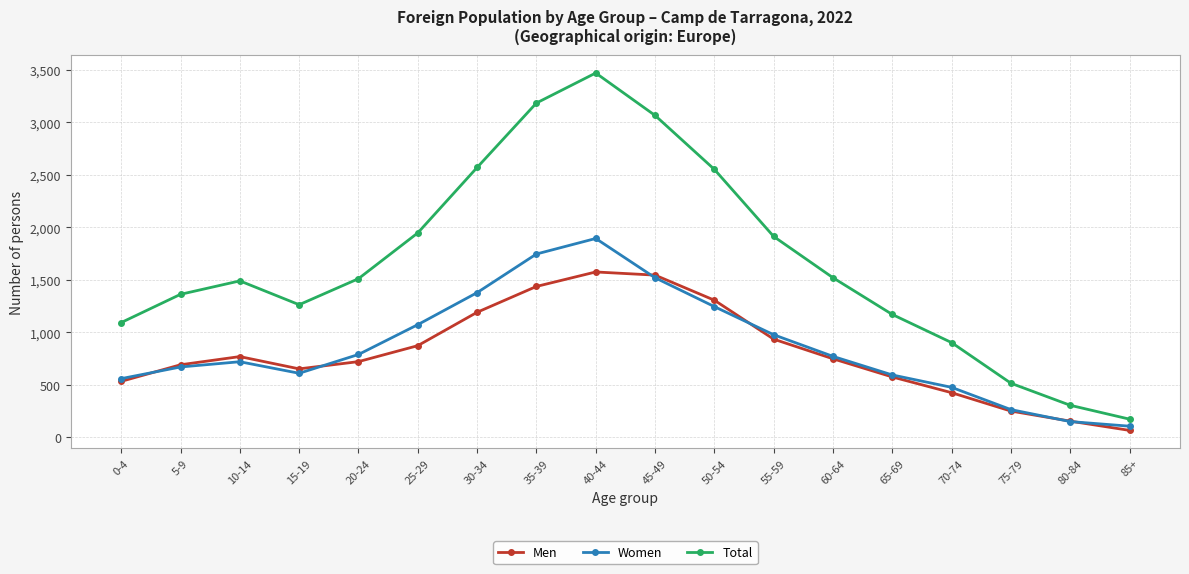

What is the sum of all Men values?

14464